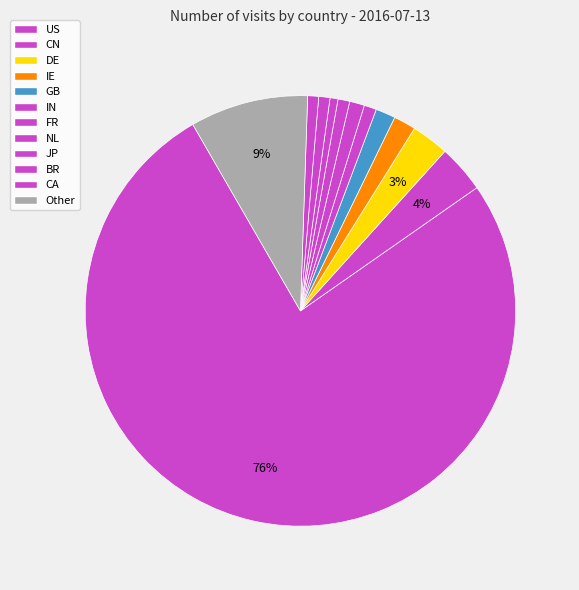

Is the sum of GB and US greater than half?

Yes